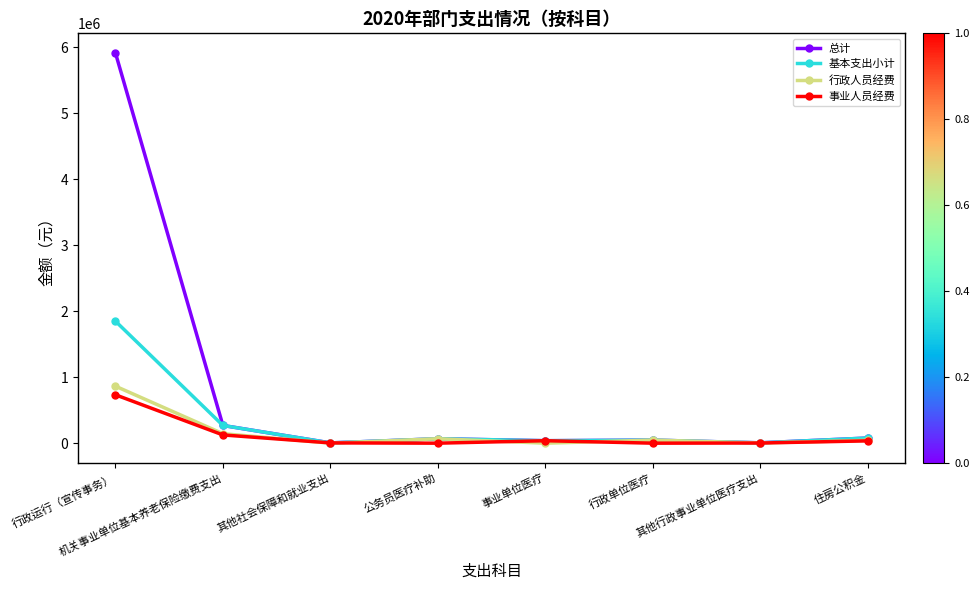

What is the greatest value displayed?

5912573.7